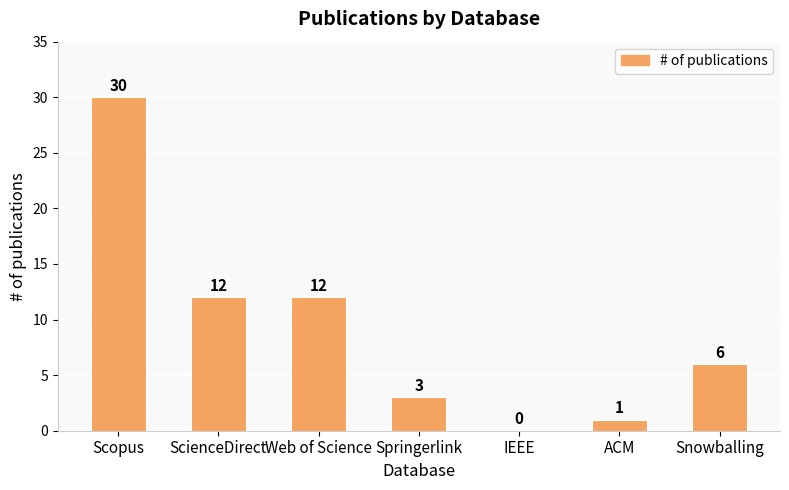

How many values are above zero?

6